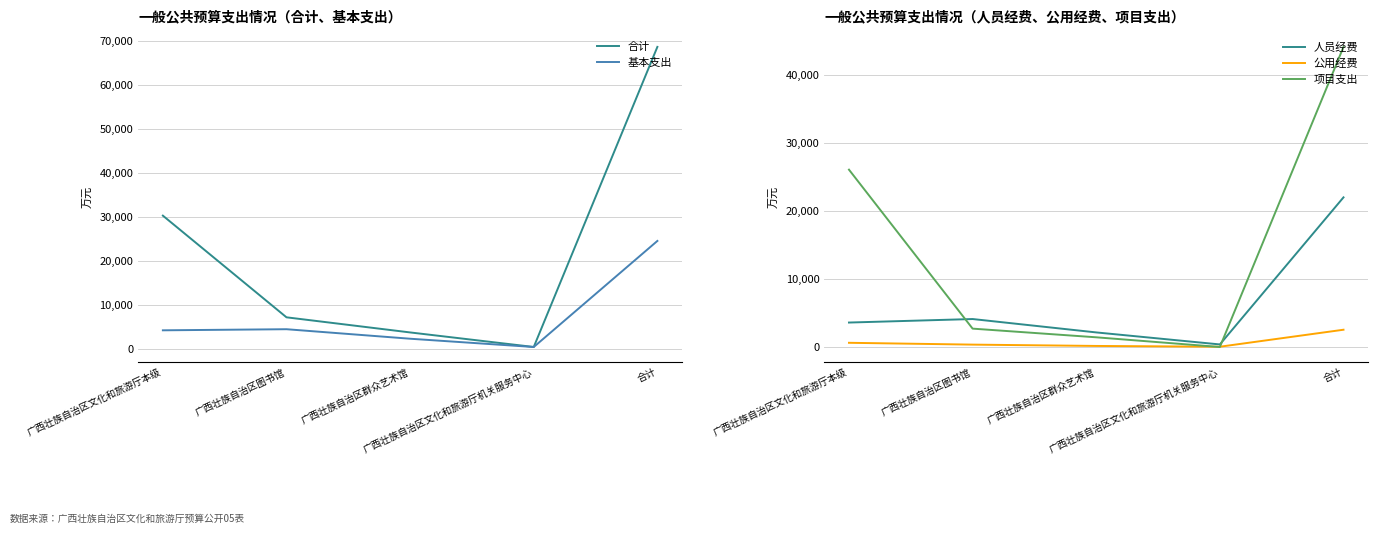

What is the sum of the 人员经费 values at 广西壮族自治区图书馆 and 广西壮族自治区文化和旅游厅本级?

7709.8